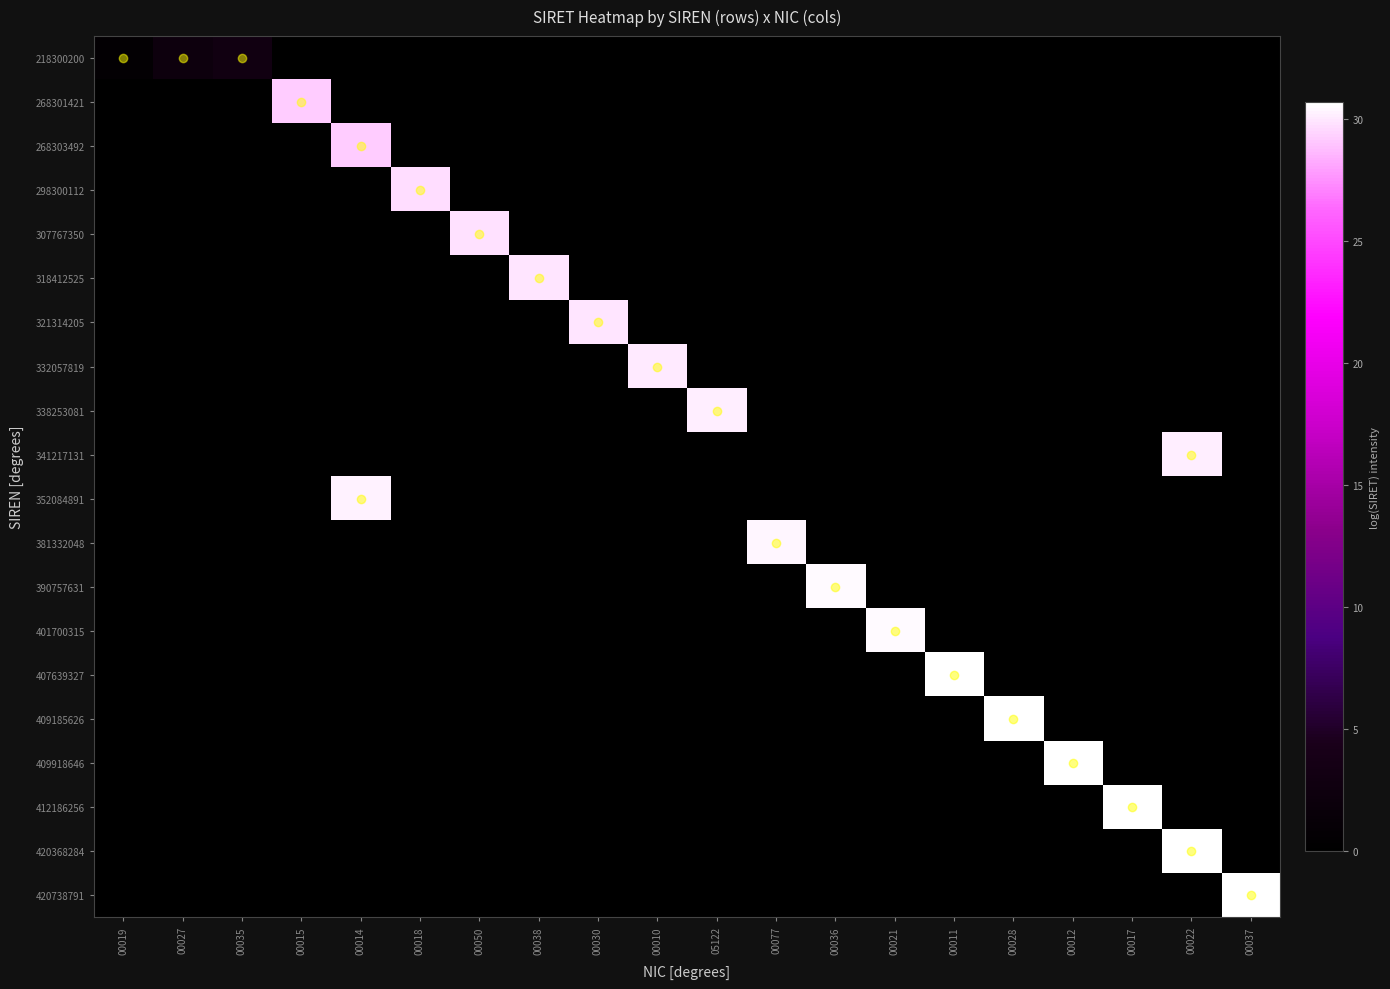

Reading left to right, list all the values displayed in this chart.

218300200: 00019=0.7	00027=2.3	00035=2.9	00015=0.0	00014=0.0	00018=0.0	00050=0.0	00038=0.0	00030=0.0	00010=0.0	05122=0.0	00077=0.0	00036=0.0	00021=0.0	00011=0.0	00028=0.0	00012=0.0	00017=0.0	00022=0.0	00037=0.0
268301421: 00019=0.0	00027=0.0	00035=0.0	00015=29.2	00014=0.0	00018=0.0	00050=0.0	00038=0.0	00030=0.0	00010=0.0	05122=0.0	00077=0.0	00036=0.0	00021=0.0	00011=0.0	00028=0.0	00012=0.0	00017=0.0	00022=0.0	00037=0.0
268303492: 00019=0.0	00027=0.0	00035=0.0	00015=0.0	00014=29.2	00018=0.0	00050=0.0	00038=0.0	00030=0.0	00010=0.0	05122=0.0	00077=0.0	00036=0.0	00021=0.0	00011=0.0	00028=0.0	00012=0.0	00017=0.0	00022=0.0	00037=0.0
298300112: 00019=0.0	00027=0.0	00035=0.0	00015=0.0	00014=0.0	00018=29.7	00050=0.0	00038=0.0	00030=0.0	00010=0.0	05122=0.0	00077=0.0	00036=0.0	00021=0.0	00011=0.0	00028=0.0	00012=0.0	00017=0.0	00022=0.0	00037=0.0
307767350: 00019=0.0	00027=0.0	00035=0.0	00015=0.0	00014=0.0	00018=0.0	00050=29.8	00038=0.0	00030=0.0	00010=0.0	05122=0.0	00077=0.0	00036=0.0	00021=0.0	00011=0.0	00028=0.0	00012=0.0	00017=0.0	00022=0.0	00037=0.0
318412525: 00019=0.0	00027=0.0	00035=0.0	00015=0.0	00014=0.0	00018=0.0	00050=0.0	00038=29.9	00030=0.0	00010=0.0	05122=0.0	00077=0.0	00036=0.0	00021=0.0	00011=0.0	00028=0.0	00012=0.0	00017=0.0	00022=0.0	00037=0.0
321314205: 00019=0.0	00027=0.0	00035=0.0	00015=0.0	00014=0.0	00018=0.0	00050=0.0	00038=0.0	00030=30.0	00010=0.0	05122=0.0	00077=0.0	00036=0.0	00021=0.0	00011=0.0	00028=0.0	00012=0.0	00017=0.0	00022=0.0	00037=0.0
332057819: 00019=0.0	00027=0.0	00035=0.0	00015=0.0	00014=0.0	00018=0.0	00050=0.0	00038=0.0	00030=0.0	00010=30.1	05122=0.0	00077=0.0	00036=0.0	00021=0.0	00011=0.0	00028=0.0	00012=0.0	00017=0.0	00022=0.0	00037=0.0
338253081: 00019=0.0	00027=0.0	00035=0.0	00015=0.0	00014=0.0	00018=0.0	00050=0.0	00038=0.0	00030=0.0	00010=0.0	05122=30.1	00077=0.0	00036=0.0	00021=0.0	00011=0.0	00028=0.0	00012=0.0	00017=0.0	00022=0.0	00037=0.0
341217131: 00019=0.0	00027=0.0	00035=0.0	00015=0.0	00014=0.0	00018=0.0	00050=0.0	00038=0.0	00030=0.0	00010=0.0	05122=0.0	00077=0.0	00036=0.0	00021=0.0	00011=0.0	00028=0.0	00012=0.0	00017=0.0	00022=30.1	00037=0.0
352084891: 00019=0.0	00027=0.0	00035=0.0	00015=0.0	00014=30.2	00018=0.0	00050=0.0	00038=0.0	00030=0.0	00010=0.0	05122=0.0	00077=0.0	00036=0.0	00021=0.0	00011=0.0	00028=0.0	00012=0.0	00017=0.0	00022=0.0	00037=0.0
381332048: 00019=0.0	00027=0.0	00035=0.0	00015=0.0	00014=0.0	00018=0.0	00050=0.0	00038=0.0	00030=0.0	00010=0.0	05122=0.0	00077=30.4	00036=0.0	00021=0.0	00011=0.0	00028=0.0	00012=0.0	00017=0.0	00022=0.0	00037=0.0
390757631: 00019=0.0	00027=0.0	00035=0.0	00015=0.0	00014=0.0	00018=0.0	00050=0.0	00038=0.0	00030=0.0	00010=0.0	05122=0.0	00077=0.0	00036=30.5	00021=0.0	00011=0.0	00028=0.0	00012=0.0	00017=0.0	00022=0.0	00037=0.0
401700315: 00019=0.0	00027=0.0	00035=0.0	00015=0.0	00014=0.0	00018=0.0	00050=0.0	00038=0.0	00030=0.0	00010=0.0	05122=0.0	00077=0.0	00036=0.0	00021=30.5	00011=0.0	00028=0.0	00012=0.0	00017=0.0	00022=0.0	00037=0.0
407639327: 00019=0.0	00027=0.0	00035=0.0	00015=0.0	00014=0.0	00018=0.0	00050=0.0	00038=0.0	00030=0.0	00010=0.0	05122=0.0	00077=0.0	00036=0.0	00021=0.0	00011=30.6	00028=0.0	00012=0.0	00017=0.0	00022=0.0	00037=0.0
409185626: 00019=0.0	00027=0.0	00035=0.0	00015=0.0	00014=0.0	00018=0.0	00050=0.0	00038=0.0	00030=0.0	00010=0.0	05122=0.0	00077=0.0	00036=0.0	00021=0.0	00011=0.0	00028=30.6	00012=0.0	00017=0.0	00022=0.0	00037=0.0
409918646: 00019=0.0	00027=0.0	00035=0.0	00015=0.0	00014=0.0	00018=0.0	00050=0.0	00038=0.0	00030=0.0	00010=0.0	05122=0.0	00077=0.0	00036=0.0	00021=0.0	00011=0.0	00028=0.0	00012=30.6	00017=0.0	00022=0.0	00037=0.0
412186256: 00019=0.0	00027=0.0	00035=0.0	00015=0.0	00014=0.0	00018=0.0	00050=0.0	00038=0.0	00030=0.0	00010=0.0	05122=0.0	00077=0.0	00036=0.0	00021=0.0	00011=0.0	00028=0.0	00012=0.0	00017=30.7	00022=0.0	00037=0.0
420368284: 00019=0.0	00027=0.0	00035=0.0	00015=0.0	00014=0.0	00018=0.0	00050=0.0	00038=0.0	00030=0.0	00010=0.0	05122=0.0	00077=0.0	00036=0.0	00021=0.0	00011=0.0	00028=0.0	00012=0.0	00017=0.0	00022=30.6	00037=0.0
420738791: 00019=0.0	00027=0.0	00035=0.0	00015=0.0	00014=0.0	00018=0.0	00050=0.0	00038=0.0	00030=0.0	00010=0.0	05122=0.0	00077=0.0	00036=0.0	00021=0.0	00011=0.0	00028=0.0	00012=0.0	00017=0.0	00022=0.0	00037=30.6